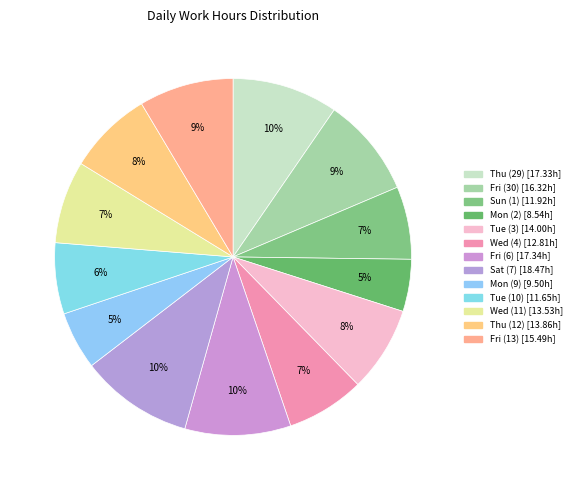

To the nearest percent, what is the average slice percentage?

8%